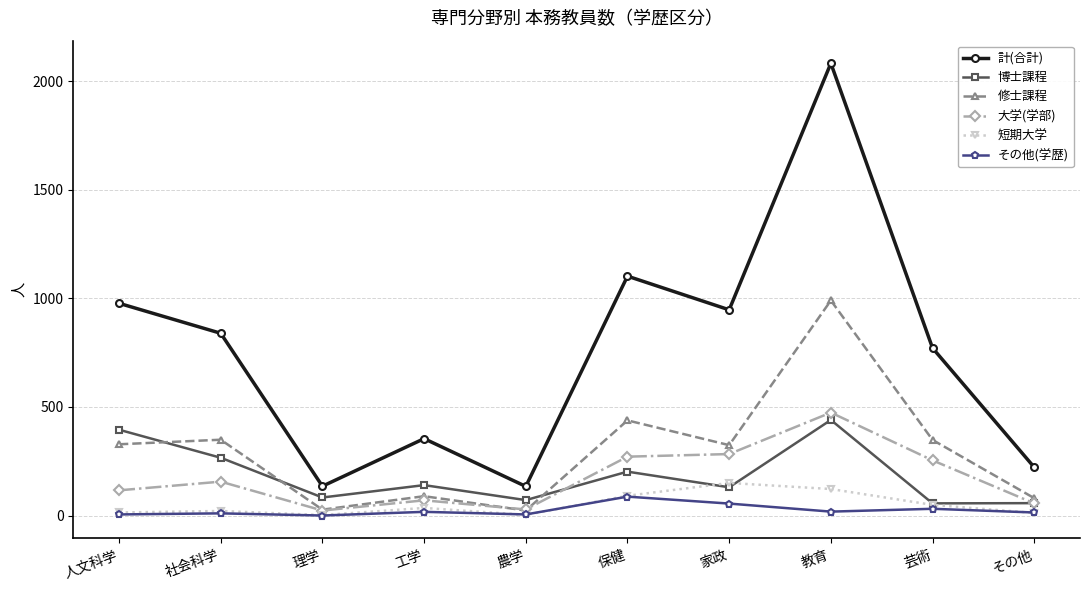

Is it true that 計(合計) equals 1199 at 芸術?

False